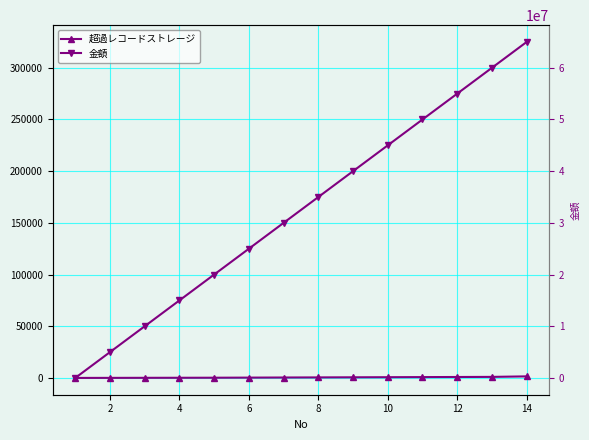

True or false: 金額 and 超過レコードストレージ intersect in this chart.

False